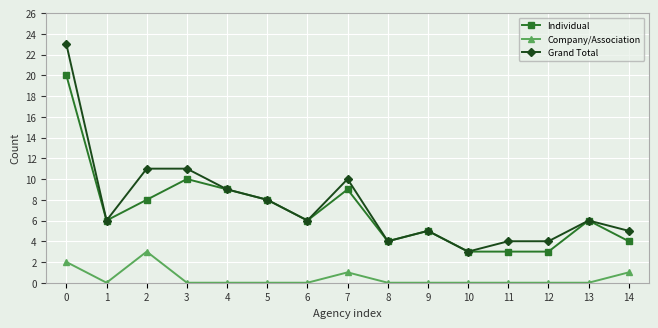

Reading right to left, transcribe all the data shown in this chart.

Individual: 14=4	13=6	12=3	11=3	10=3	9=5	8=4	7=9	6=6	5=8	4=9	3=10	2=8	1=6	0=20
Company/Association: 14=1	13=0	12=0	11=0	10=0	9=0	8=0	7=1	6=0	5=0	4=0	3=0	2=3	1=0	0=2
Grand Total: 14=5	13=6	12=4	11=4	10=3	9=5	8=4	7=10	6=6	5=8	4=9	3=11	2=11	1=6	0=23